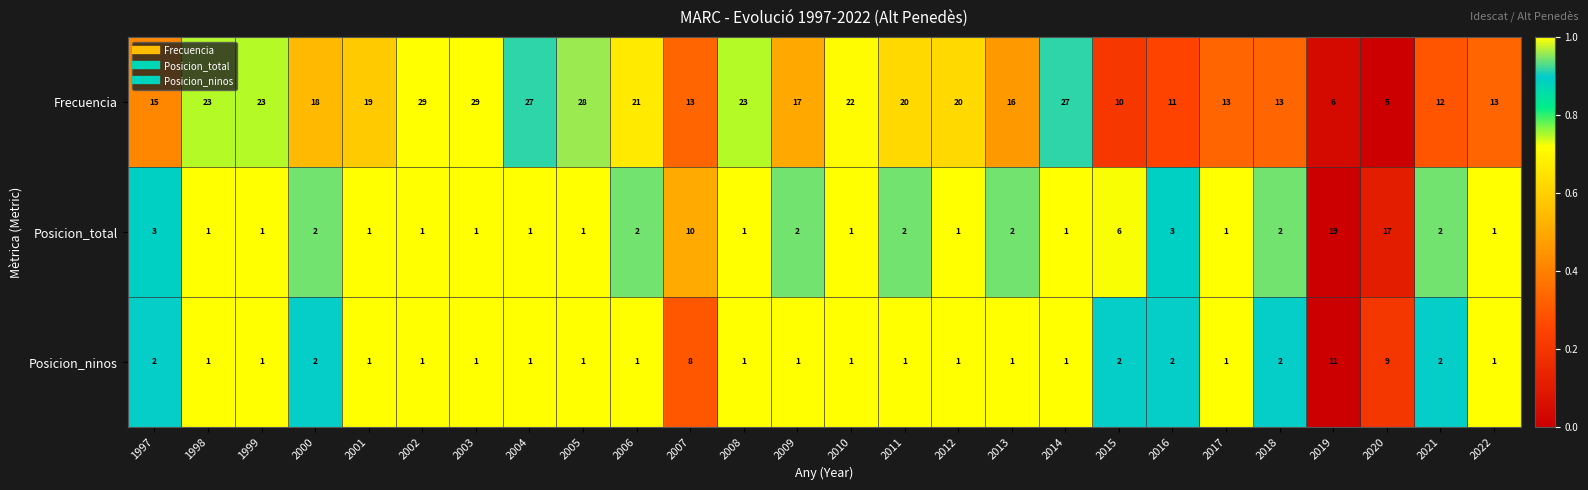

Count the number of categories in the chart.

26